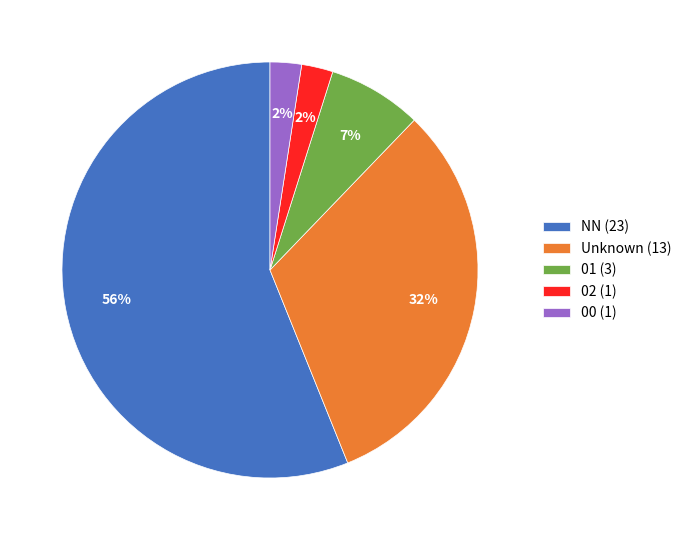

To the nearest percent, what is the combined percentage of 00 (1) and Unknown (13)?

34%